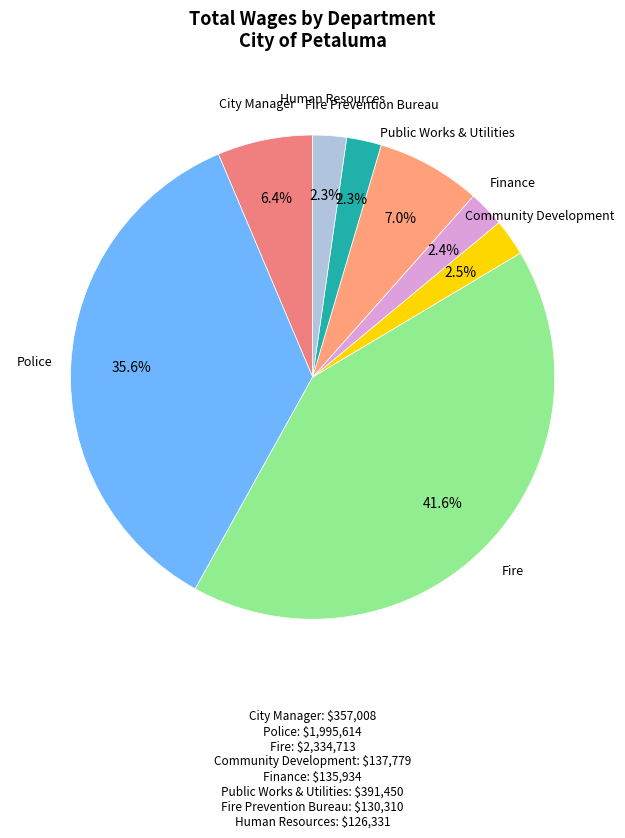

Does any single category account for the majority?

No